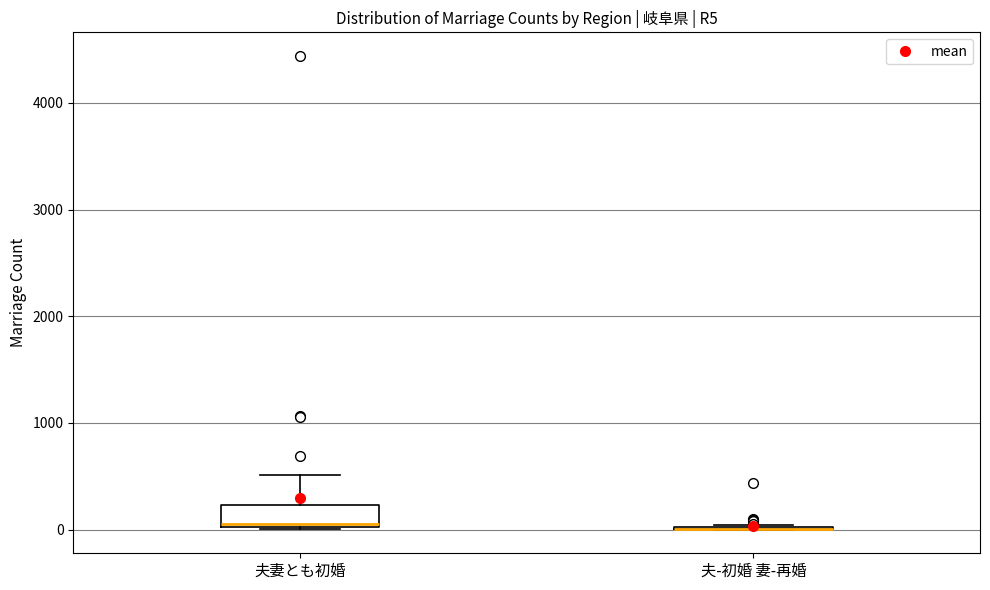

Reading left to right, read every box against the y-axis: the position of its median line, the range the box covers, and the ends of its whiskers. The values are not printed on the chart, so give them approximately, as read against the axis.

夫妻とも初婚: median 100, box 0 to 200, whiskers 0 to 500
夫-初婚 妻-再婚: box collapsed to a line at 0, whiskers 0 to 0